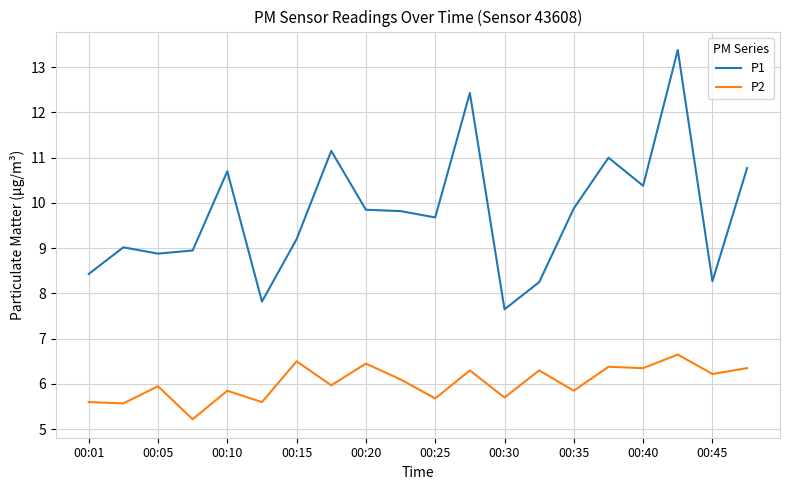

True or false: P2 and P1 cross at least once.

False